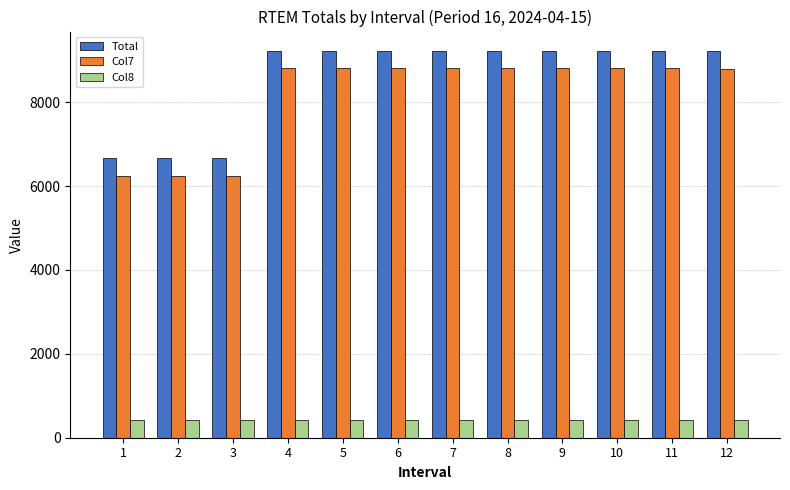

At 11, list the series in order from smallest to largest.

Col8, Col7, Total